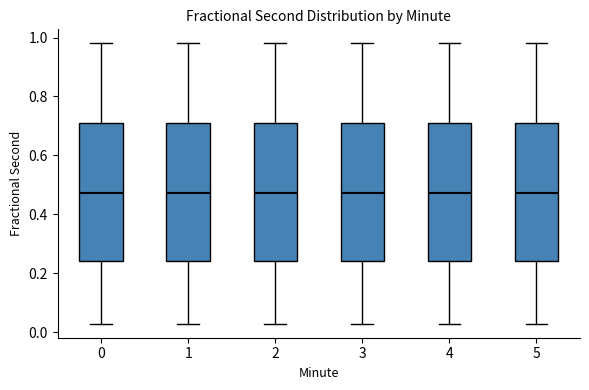

Reading left to right, transcribe this box plot: for each box, give where its median line is, the range the box spans, and where its two whiskers end, as read against the y-axis. The values are not printed on the chart, so give them approximately, as read against the axis.

0: median 0.48, box 0.24 to 0.70, whiskers 0.02 to 0.98
1: median 0.48, box 0.24 to 0.70, whiskers 0.02 to 0.98
2: median 0.48, box 0.24 to 0.70, whiskers 0.02 to 0.98
3: median 0.48, box 0.24 to 0.70, whiskers 0.02 to 0.98
4: median 0.48, box 0.24 to 0.70, whiskers 0.02 to 0.98
5: median 0.48, box 0.24 to 0.70, whiskers 0.02 to 0.98